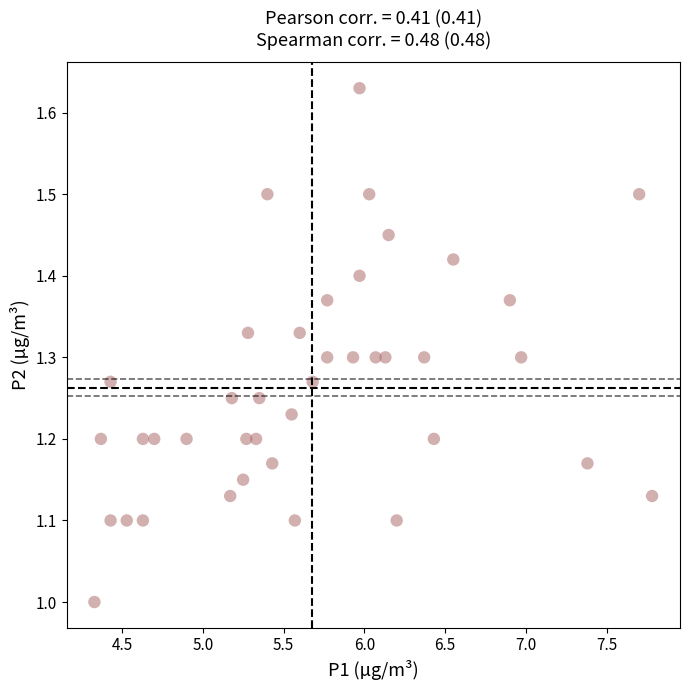

What is the range of X values (max minus min)?

3.5